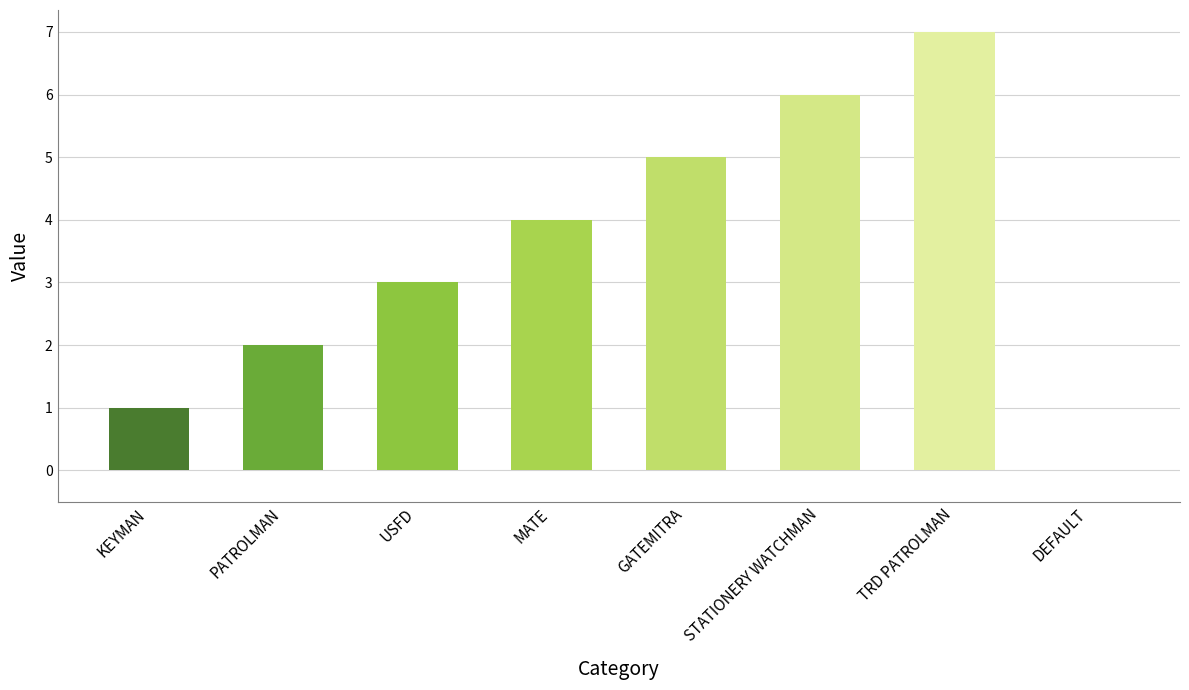

What is the average value?

4